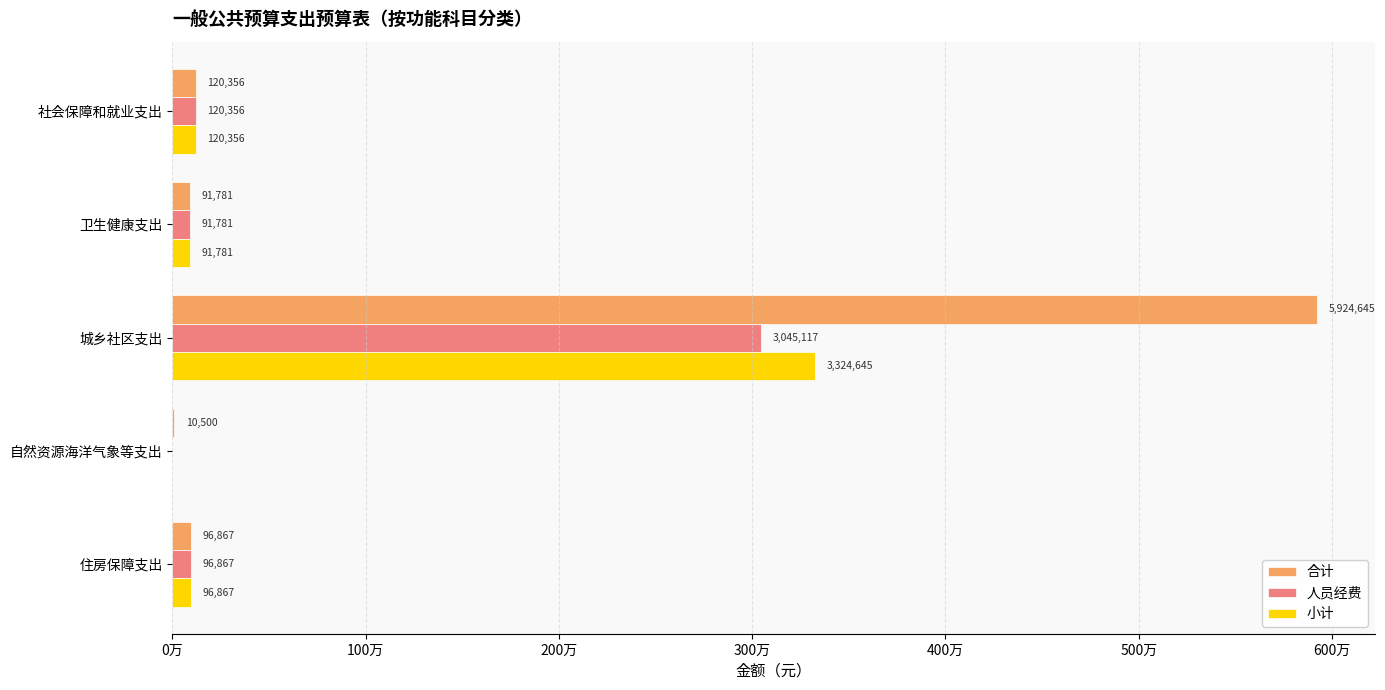

What are all the series names shown in the legend?

合计, 人员经费, 小计